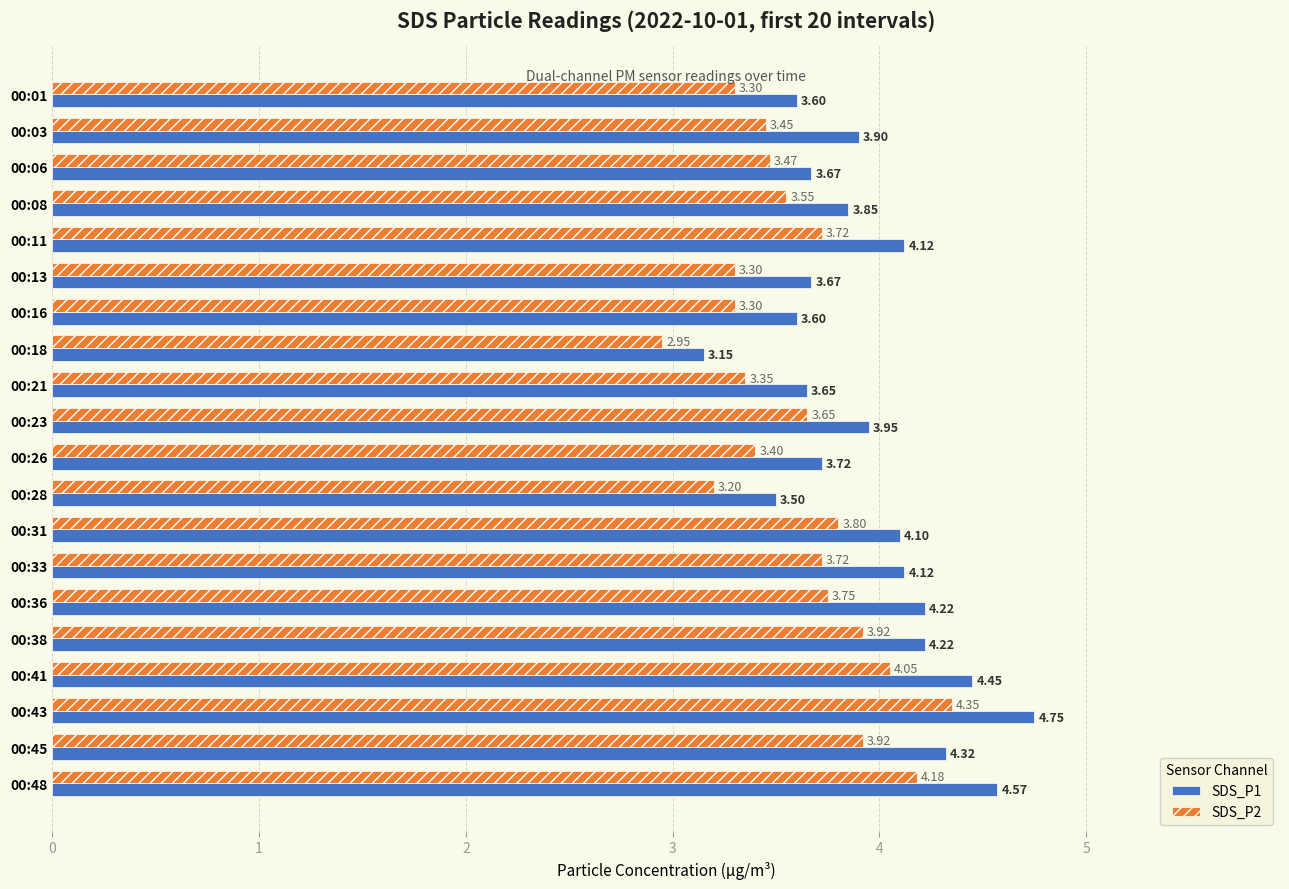

At how many categories does at least one series exceed 2?

20